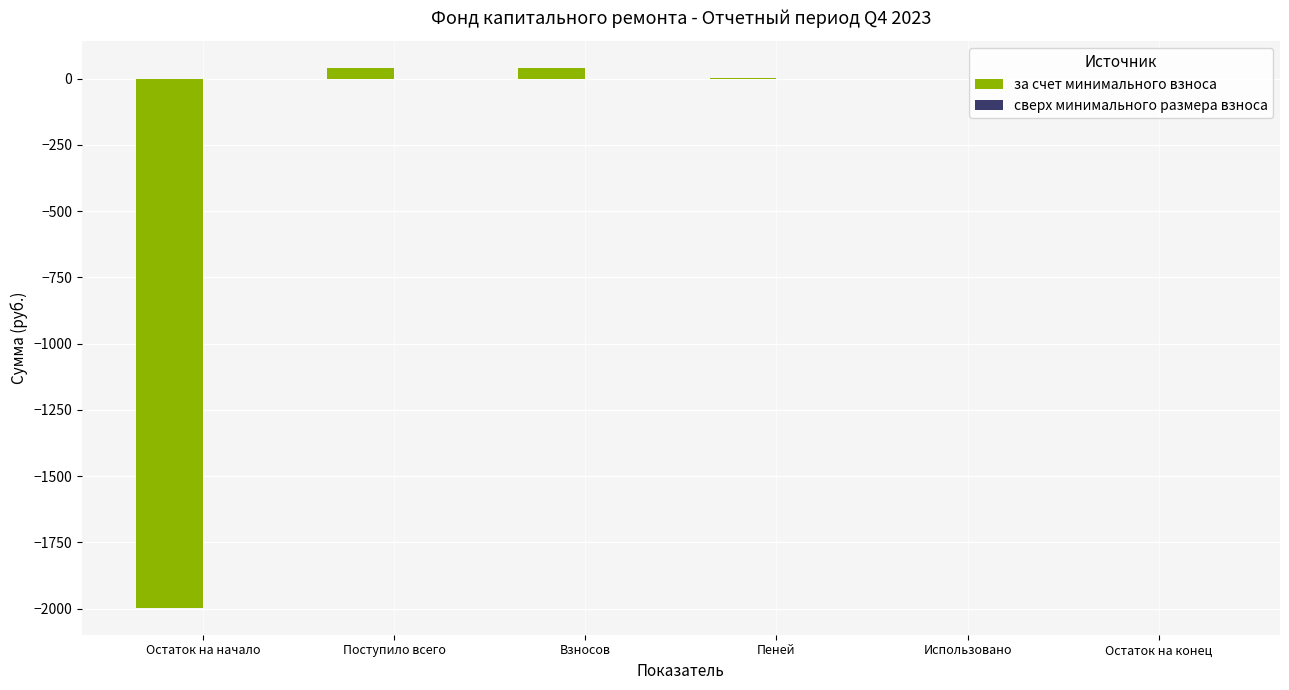

Which has a higher value, Взносов or Остаток на начало?

Взносов